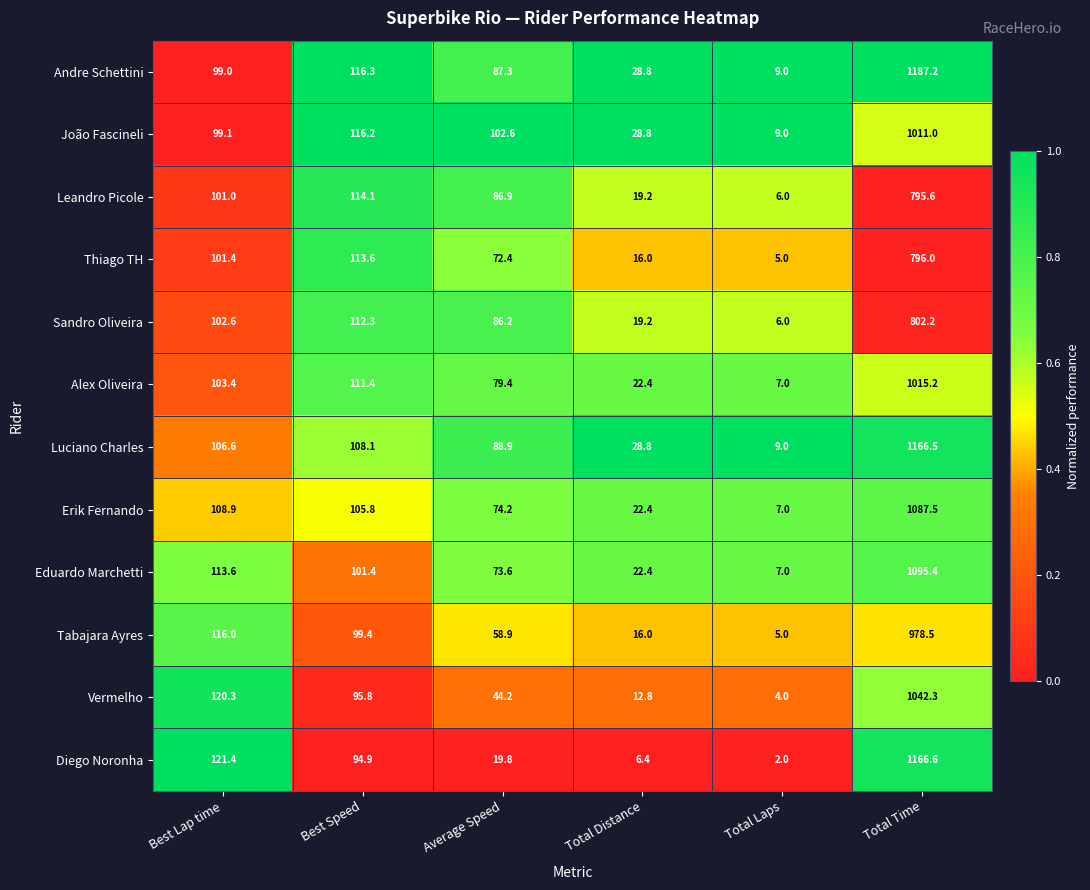

Is the value of Sandro Oliveira at Best Speed greater than the value of Eduardo Marchetti at Total Time?

No